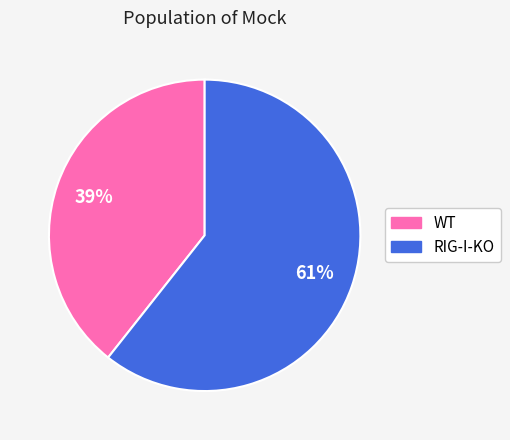

How many slices are in this pie chart?

2